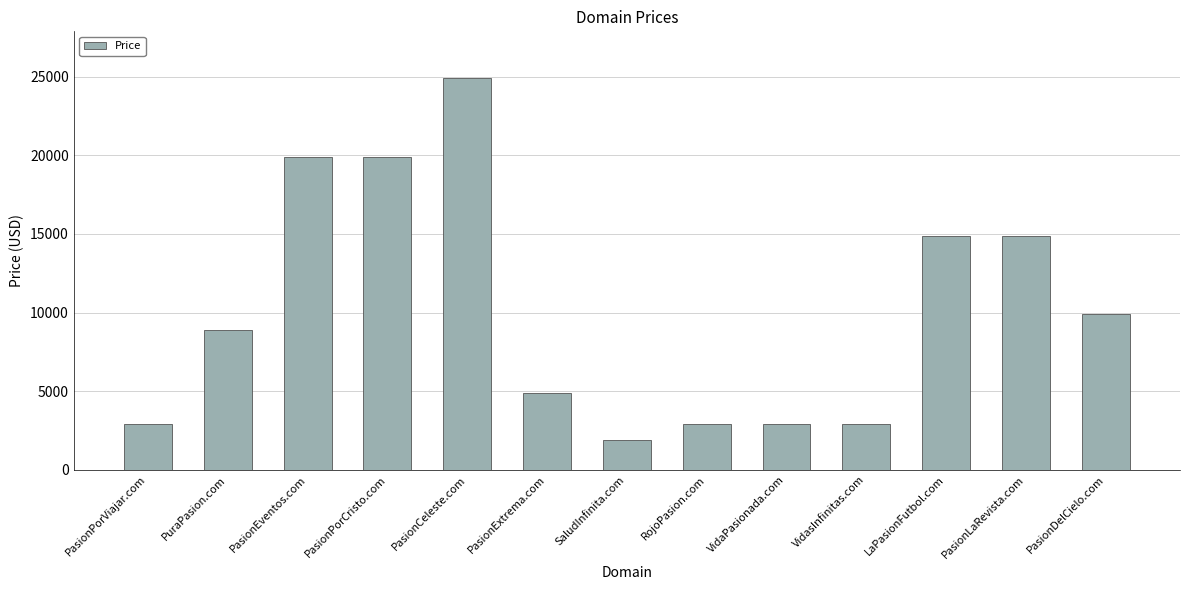

What is the smallest value displayed?

1888